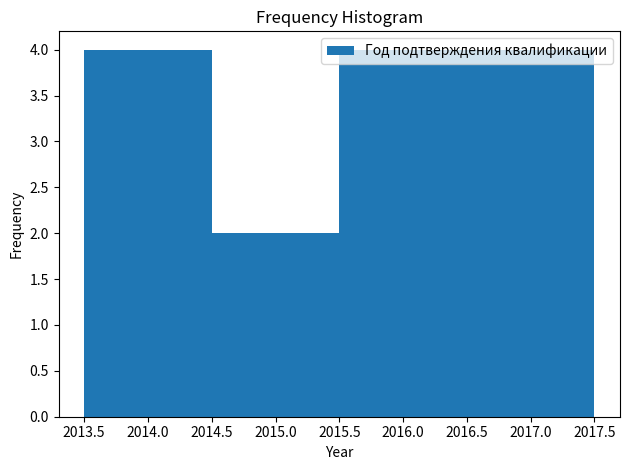

Reading left to right, list every bar in this chart as the range it spans on the x-axis followed by its height. The values are not printed on the chart, so give them approximately, as read against the axis.

2013.5 to 2014.5: 4
2014.5 to 2015.5: 2
2015.5 to 2016.5: 4
2016.5 to 2017.5: 4